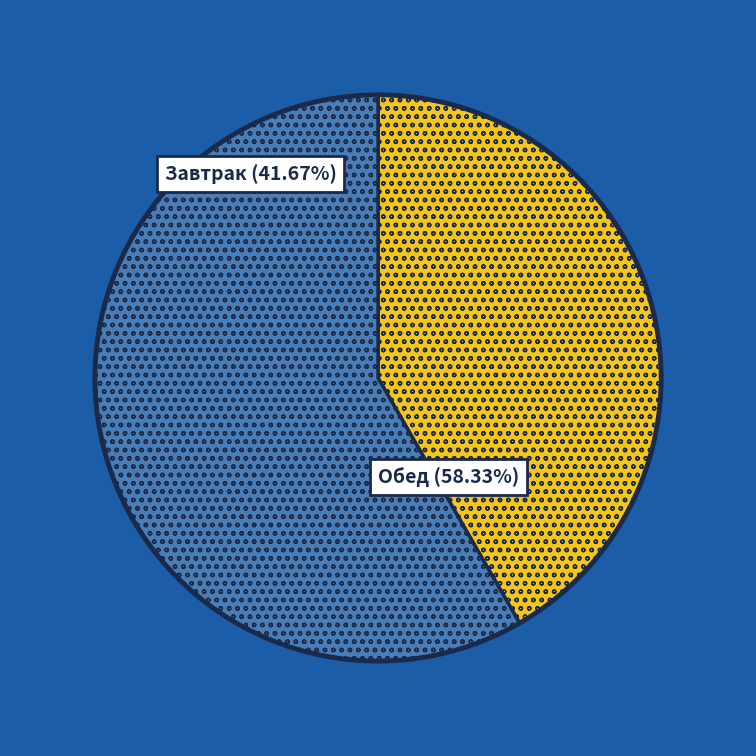

Count the number of slices in the pie.

2